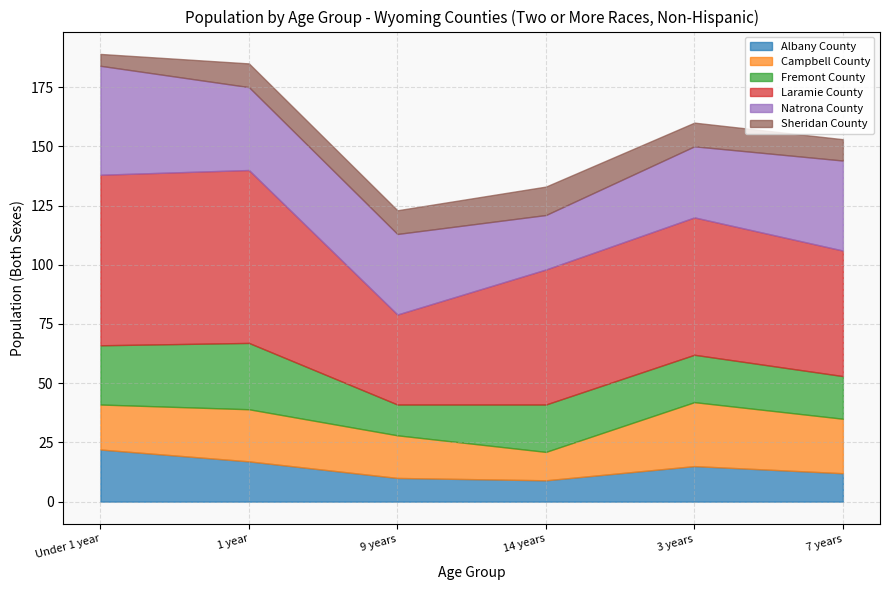

True or false: Fremont County has a value of 20 at 3 years.

True